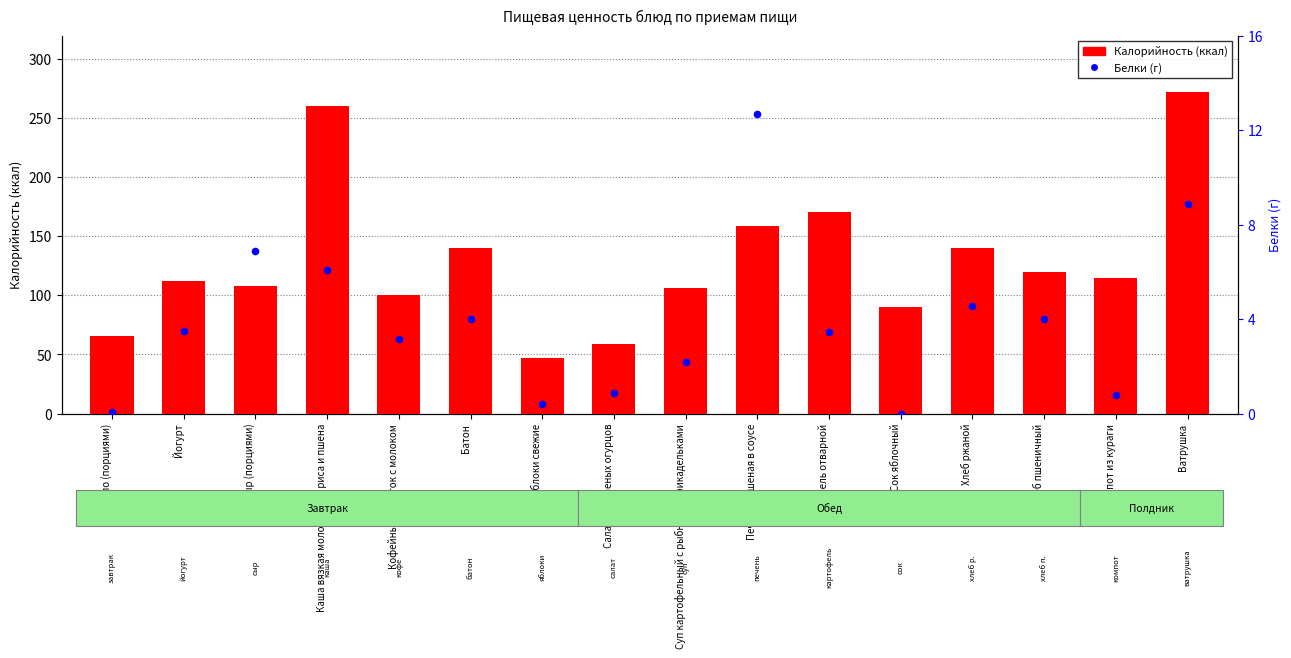

Is the value of Калорийность at Печень, тушеная в соусе greater than the value of Белки at Сок яблочный?

Yes